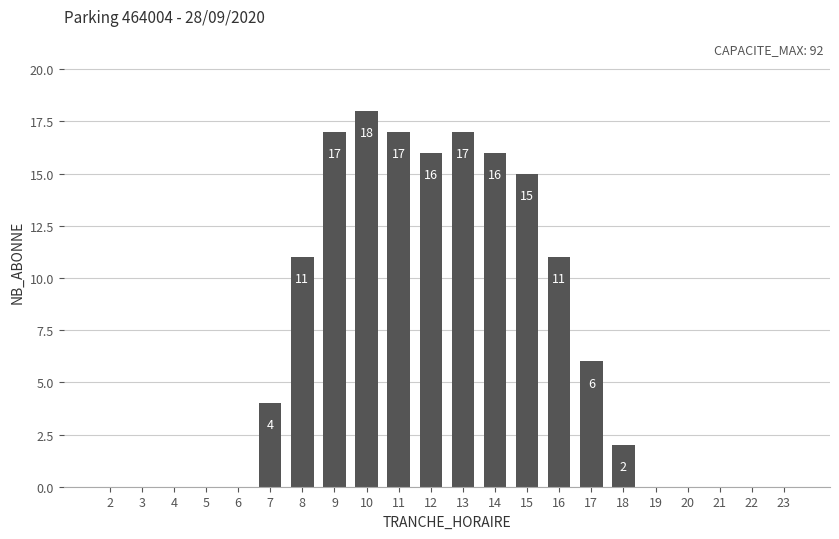

What is the change in value from 12 to 16?

-5